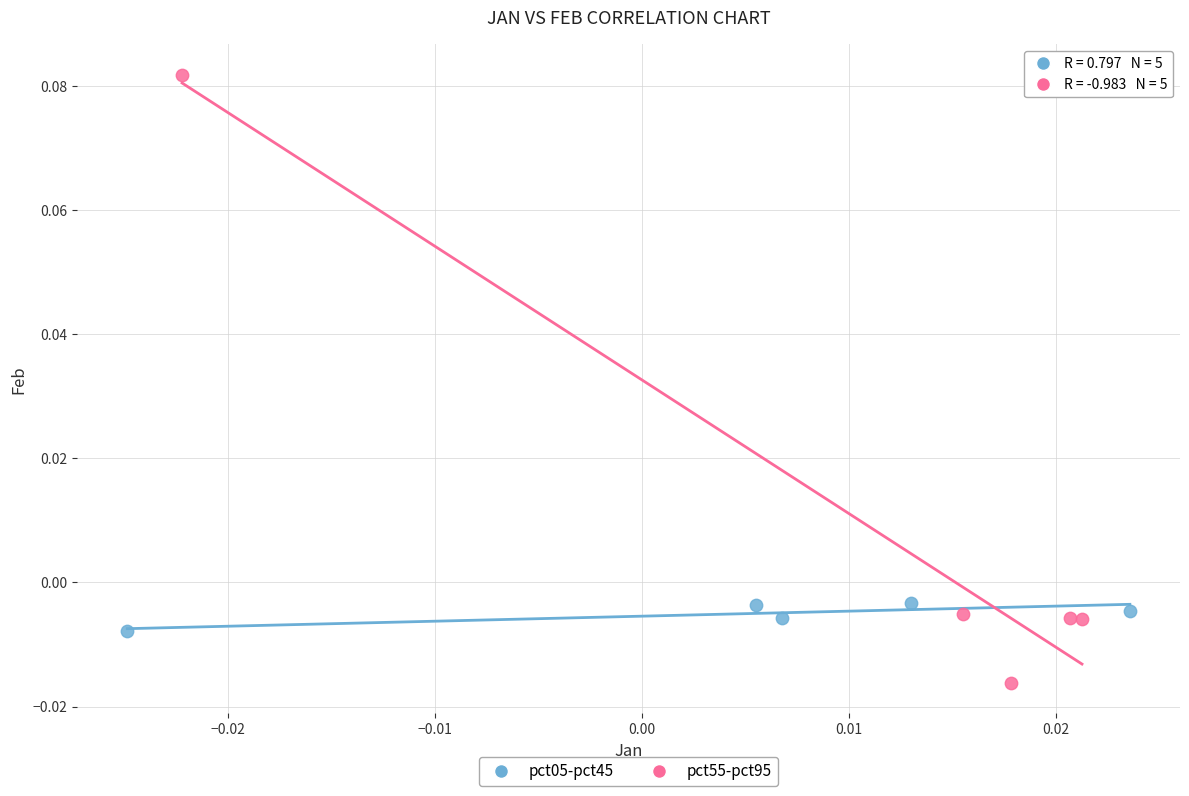

Which series contains the lowest Y value?

pct55-pct95